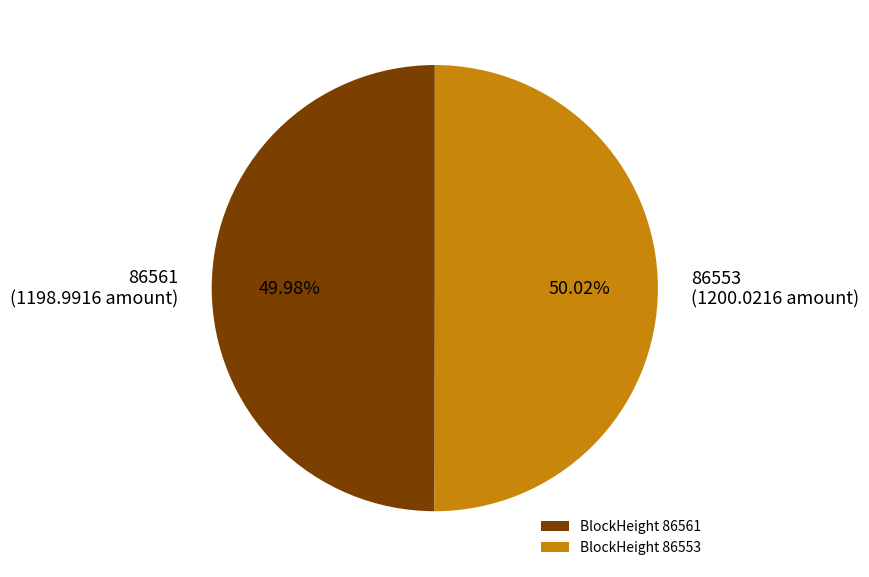

How many slices are in this pie chart?

2